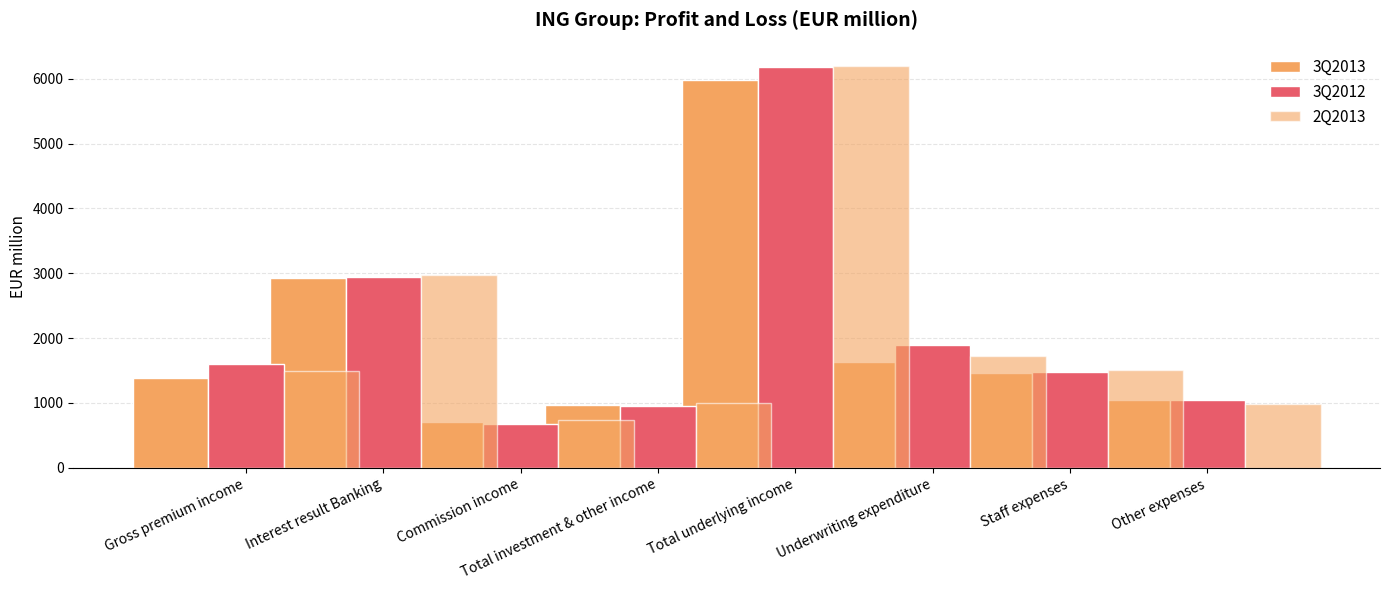

True or false: 3Q2013 has a value of 5979 at Total investment & other income.

True